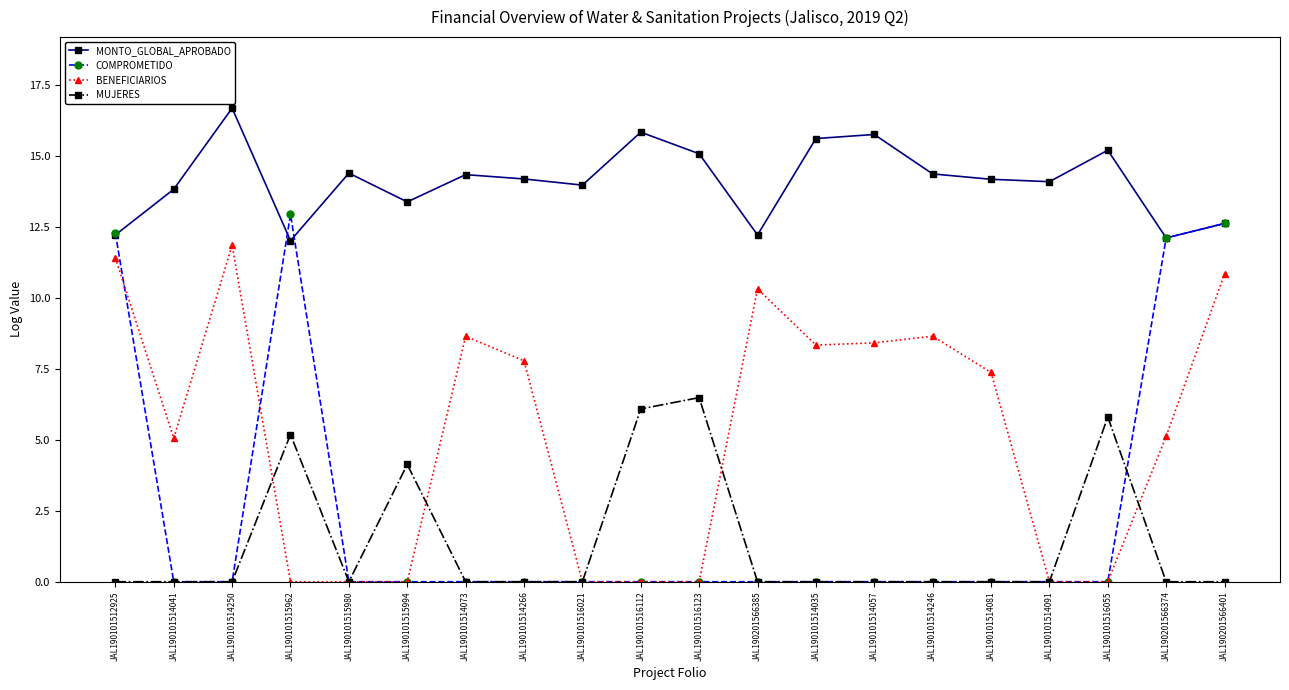

What is the spread (max minus min) of values at JAL190101514057?

15.7